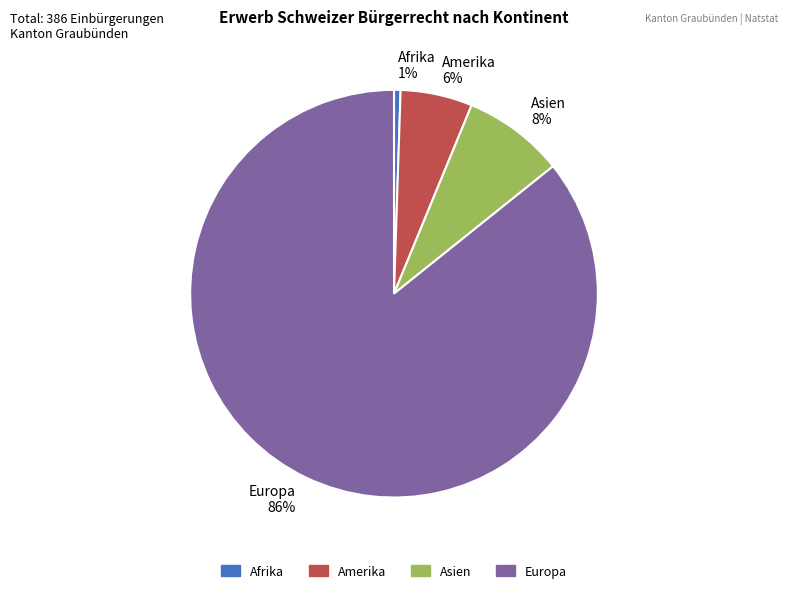

Which slice is the smallest?

Afrika 1%